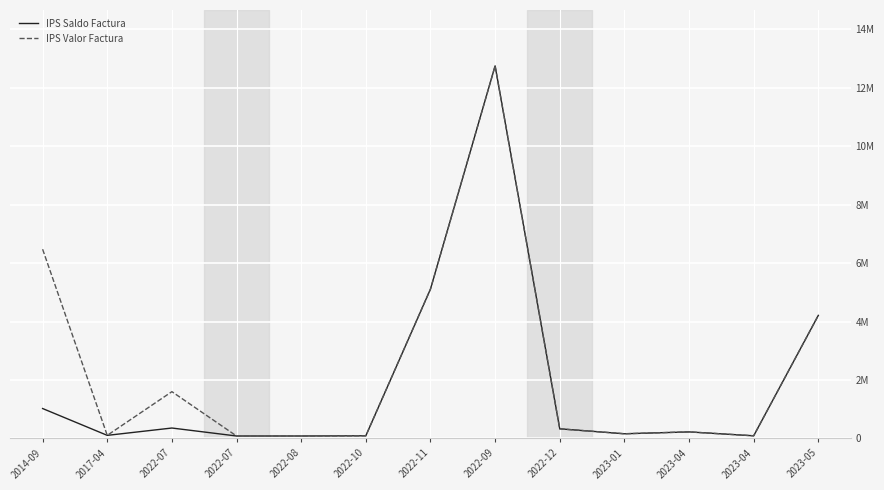

Where is IPS Valor Factura nearest to the value 6415601?

2014-09